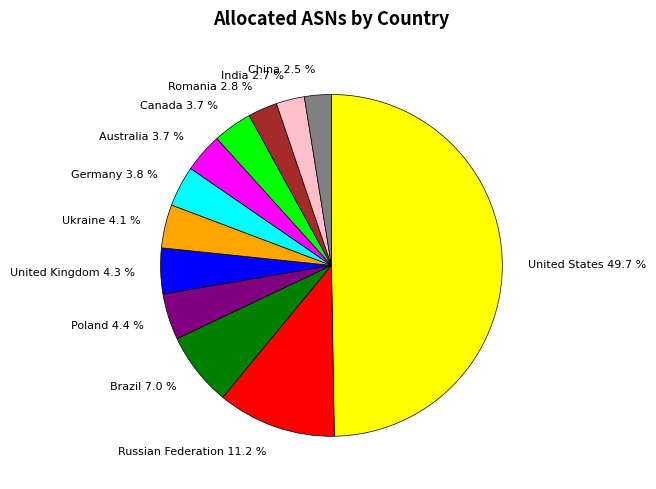

What is the total percentage of Romania and Australia?

6.5%